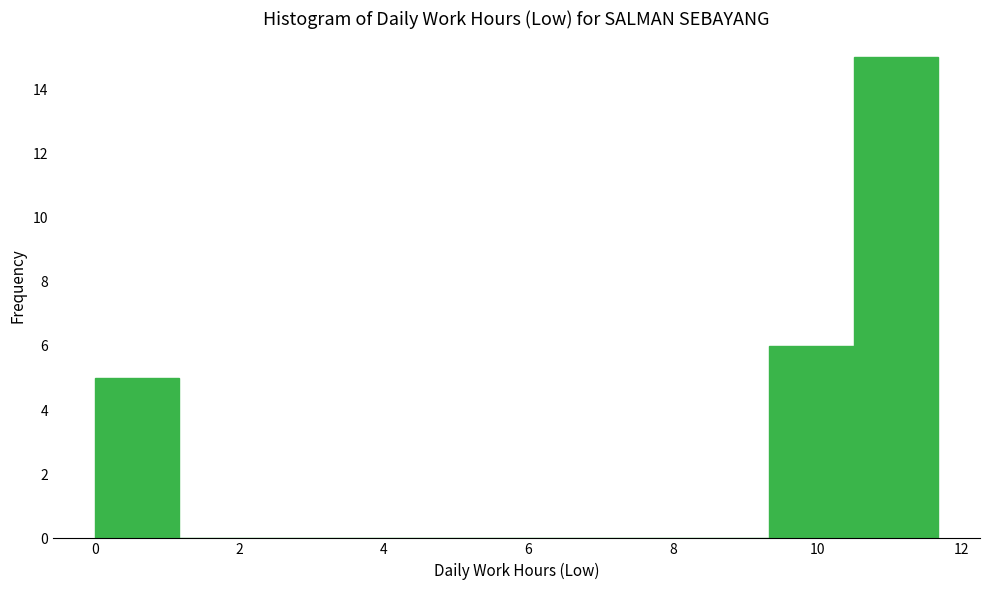

How tall is the bar that spans 0.0 to 1.2 on the x-axis? Neither the bar edges nor the heights are printed on the chart, so give them approximately, as read against the axes.

5